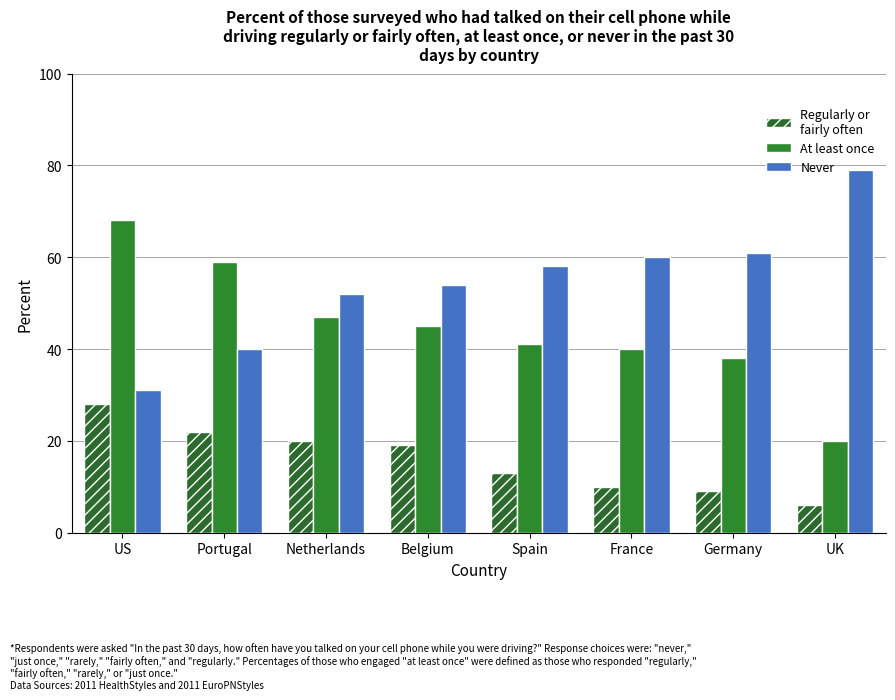

At which category is the sum across all series the highest?

US